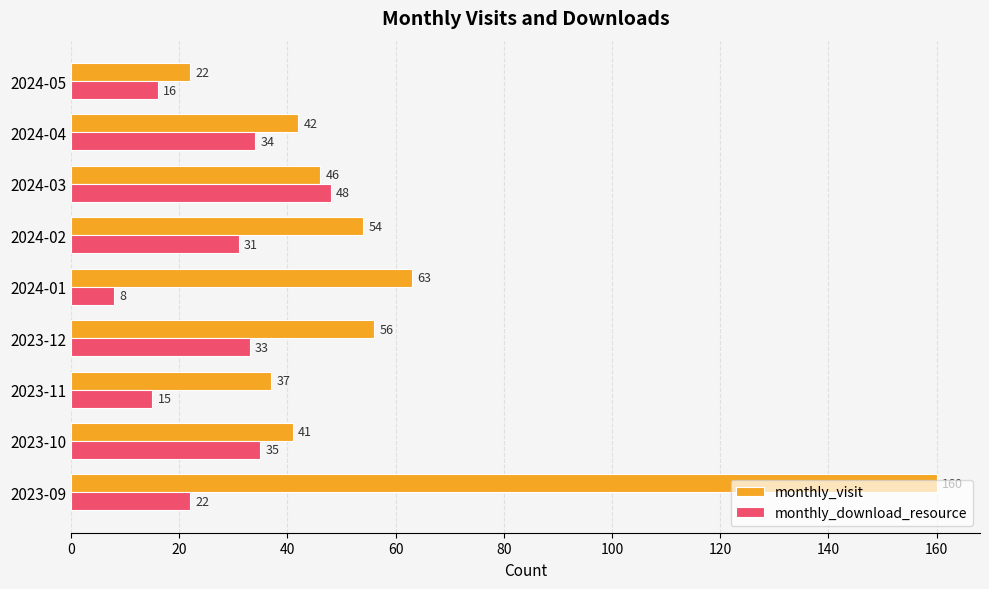

At how many categories does at least one series exceed 31?

8